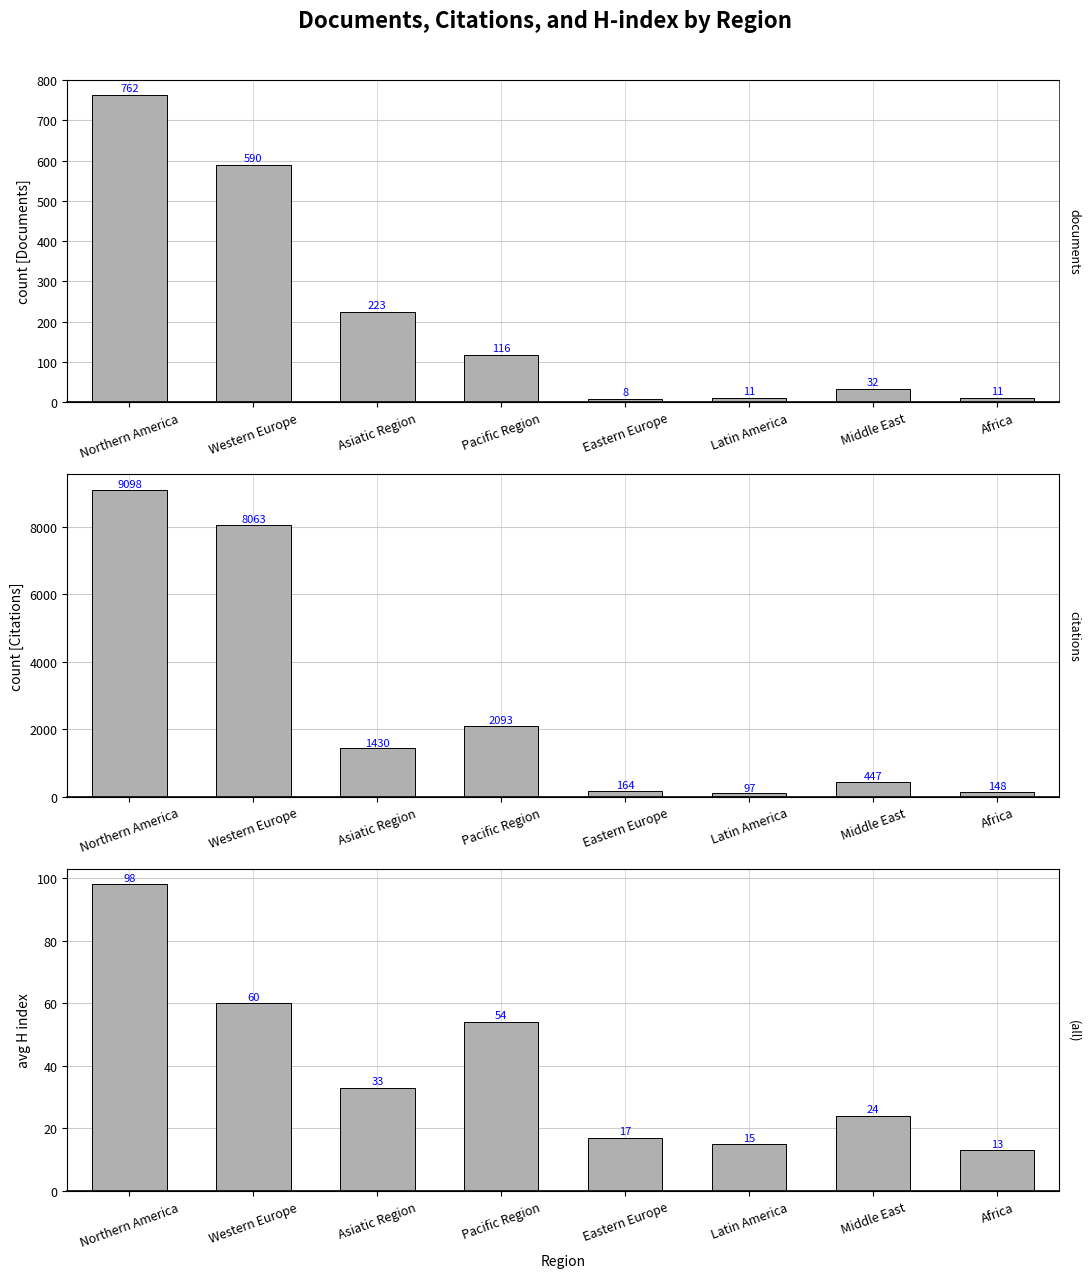

What is the value of the H index (avg) bar at the 2nd from the left?

60